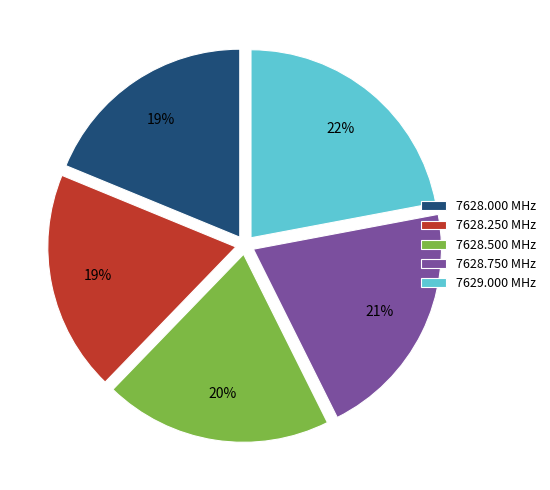

Which category has the biggest portion of the pie?

7629.000 MHz